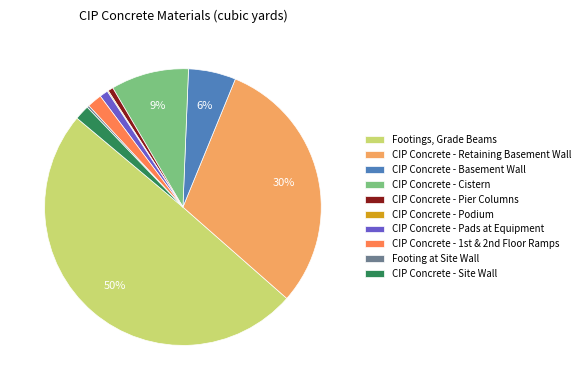

Which category has the biggest portion of the pie?

Footings, Grade Beams